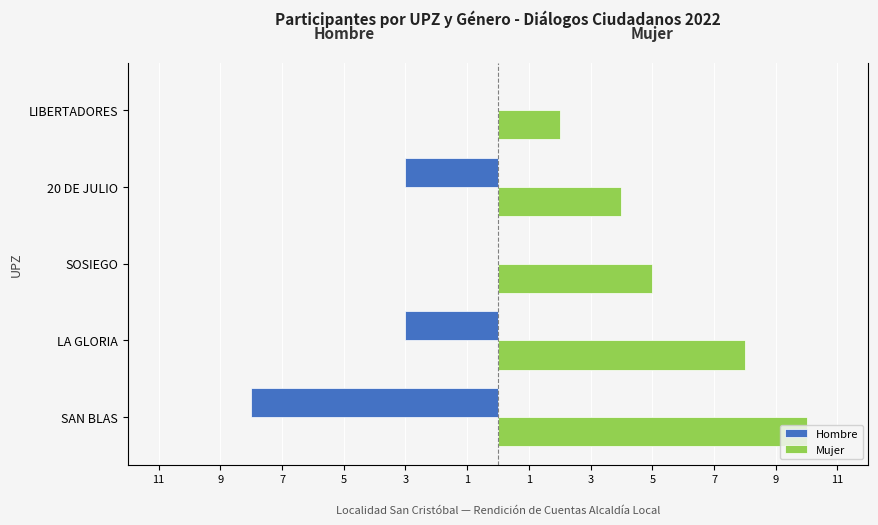

Reading left to right, extract all data points from this chart.

Hombre: -8	-3	0	-3	0
Mujer: 10	8	5	4	2